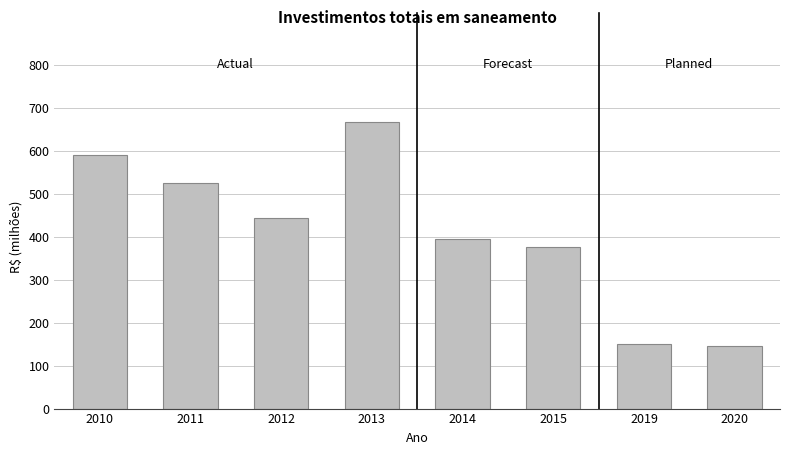

Approximately how many times larger is the value at 2013 compared to 2014?

1.7